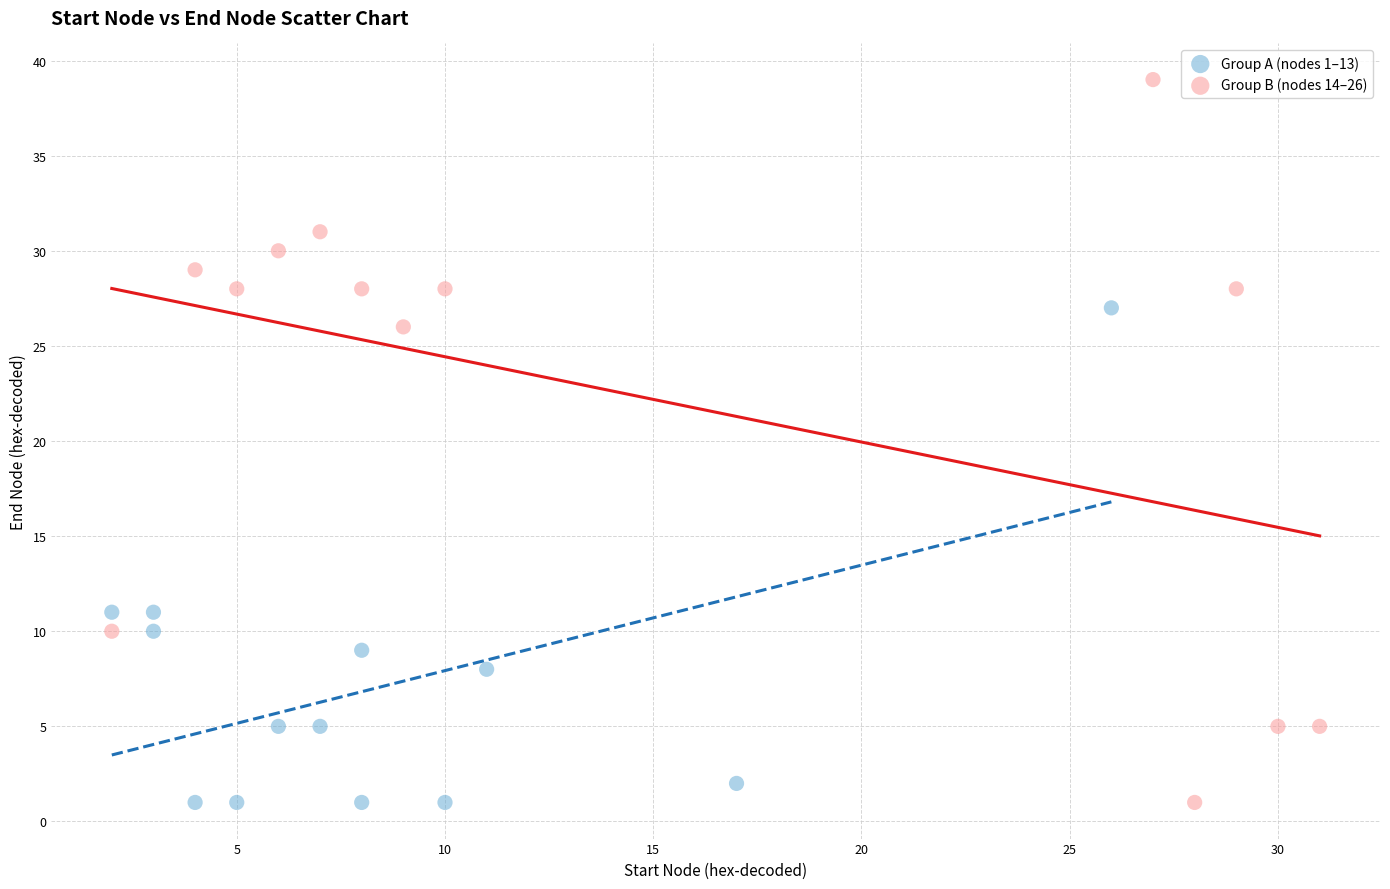

Which series has the widest spread of Y values?

Group B (nodes 14–26)